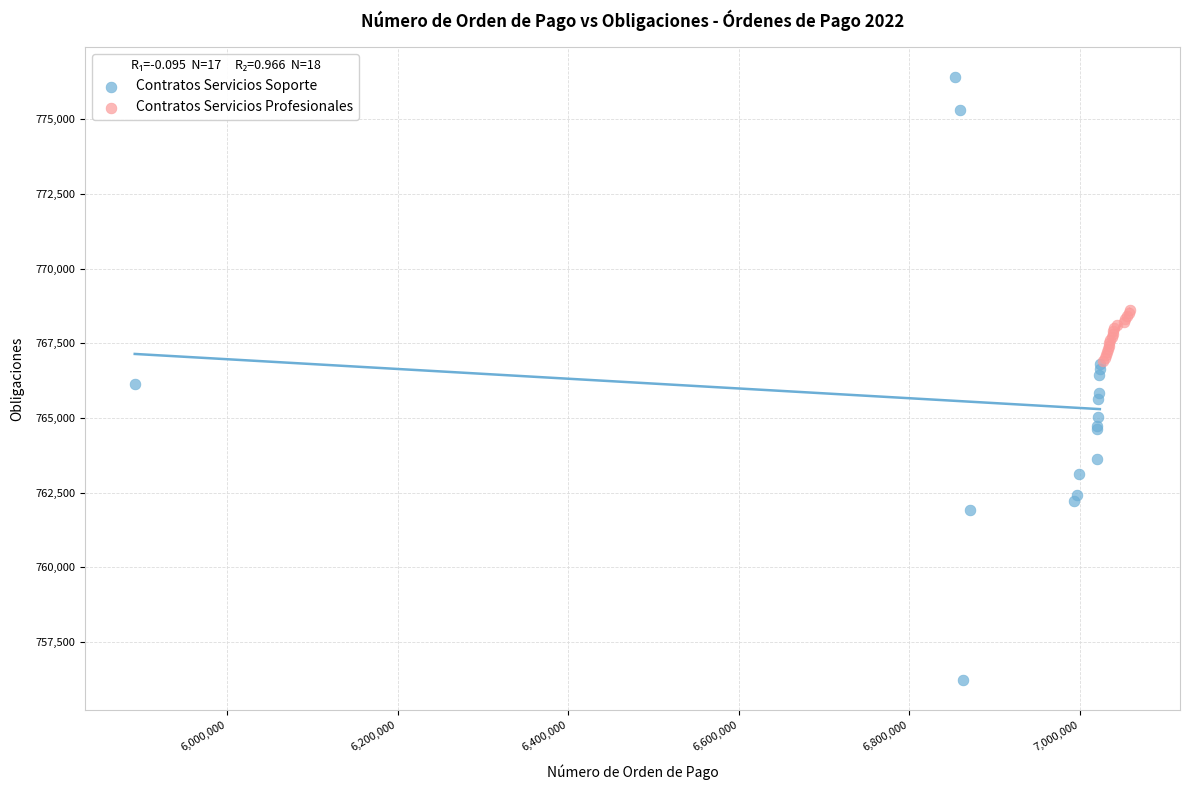

Which series contains the highest Y value?

Contratos Servicios Soporte